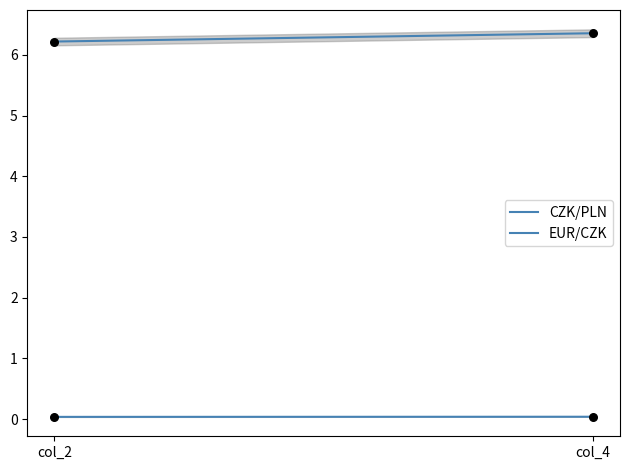

Which series has the largest Y range (max minus min)?

CZK/PLN